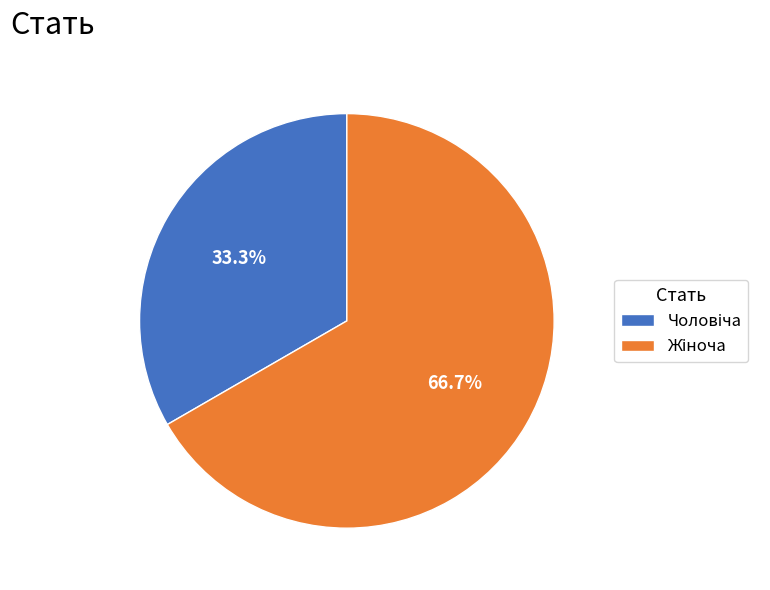

Is there any slice that represents more than half of the pie?

Yes